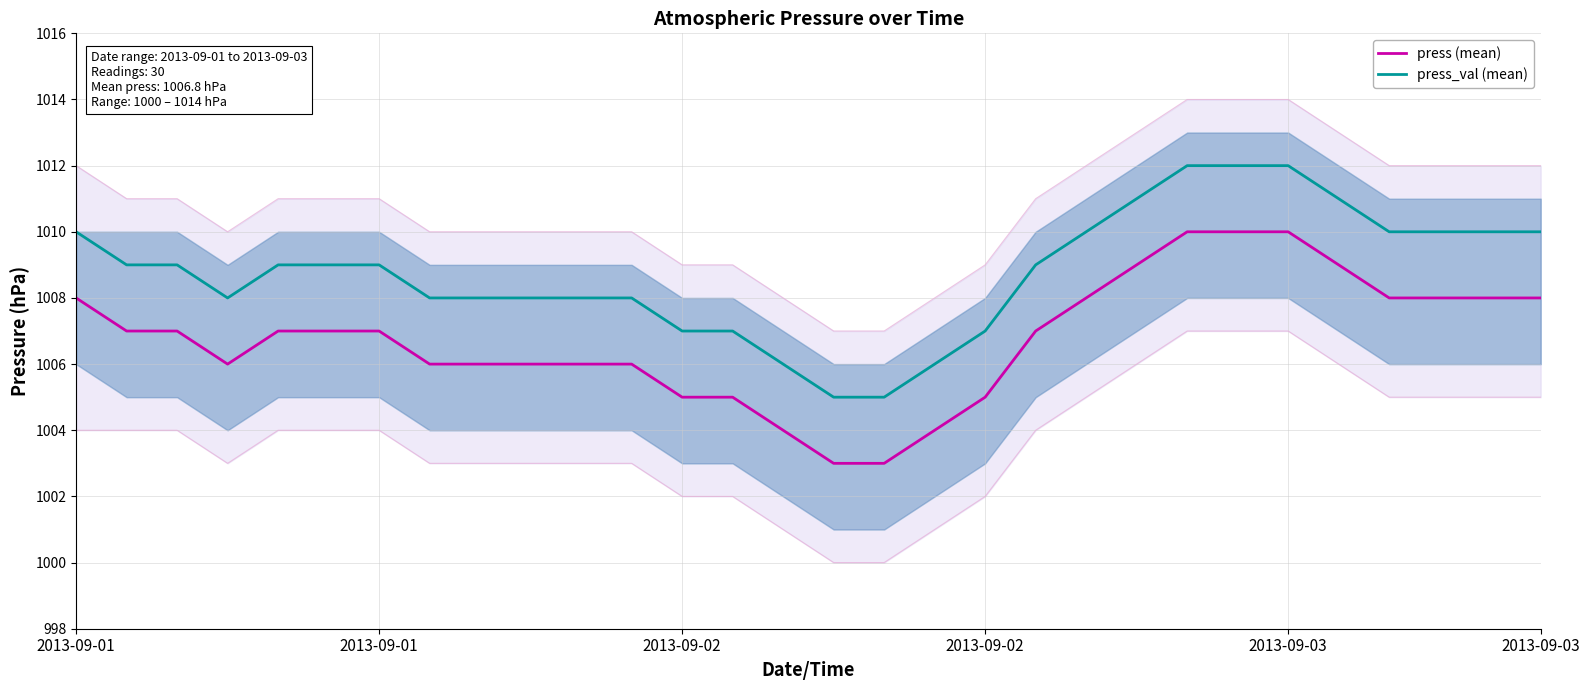

What is the minimum value for press_val (mean)?

1005